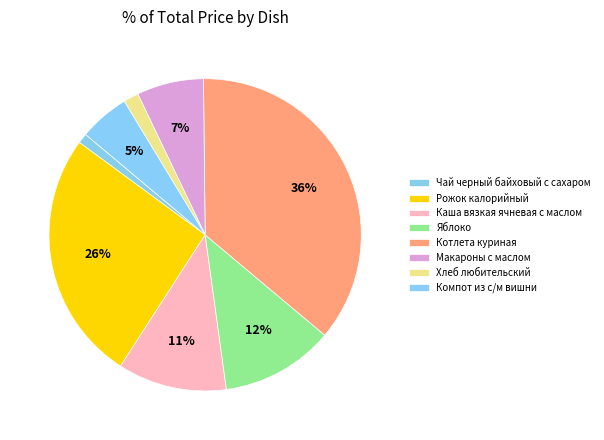

How many slices are in this pie chart?

8